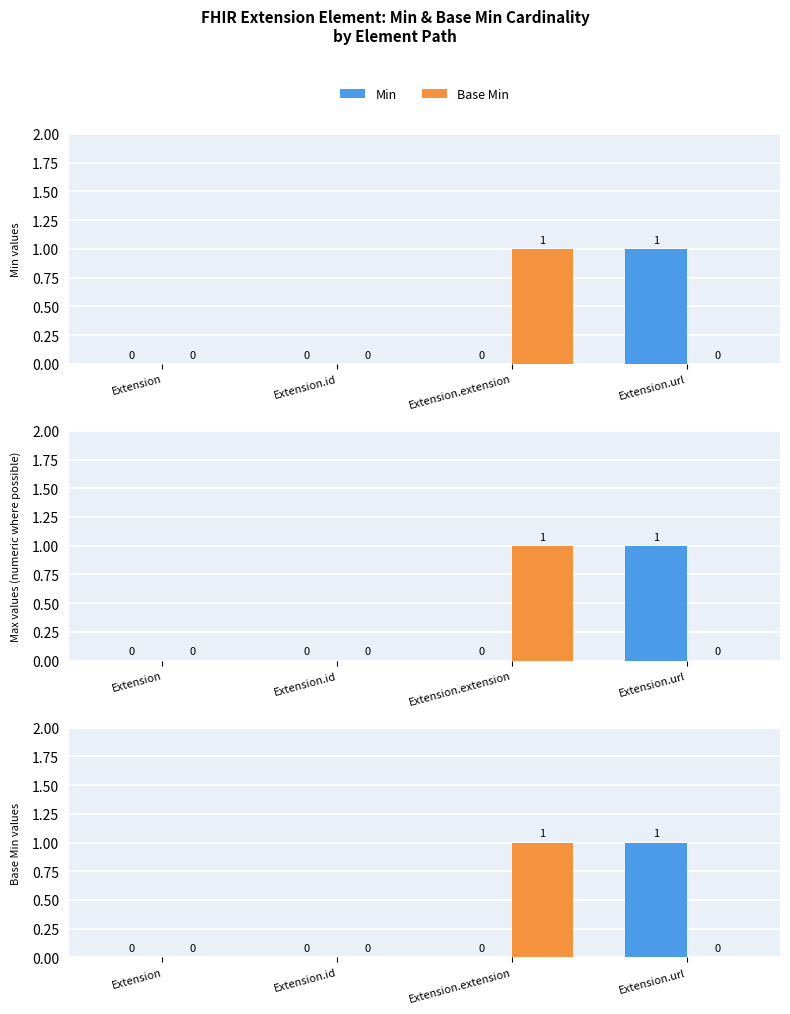

Which category has the lowest value across all series?

Extension